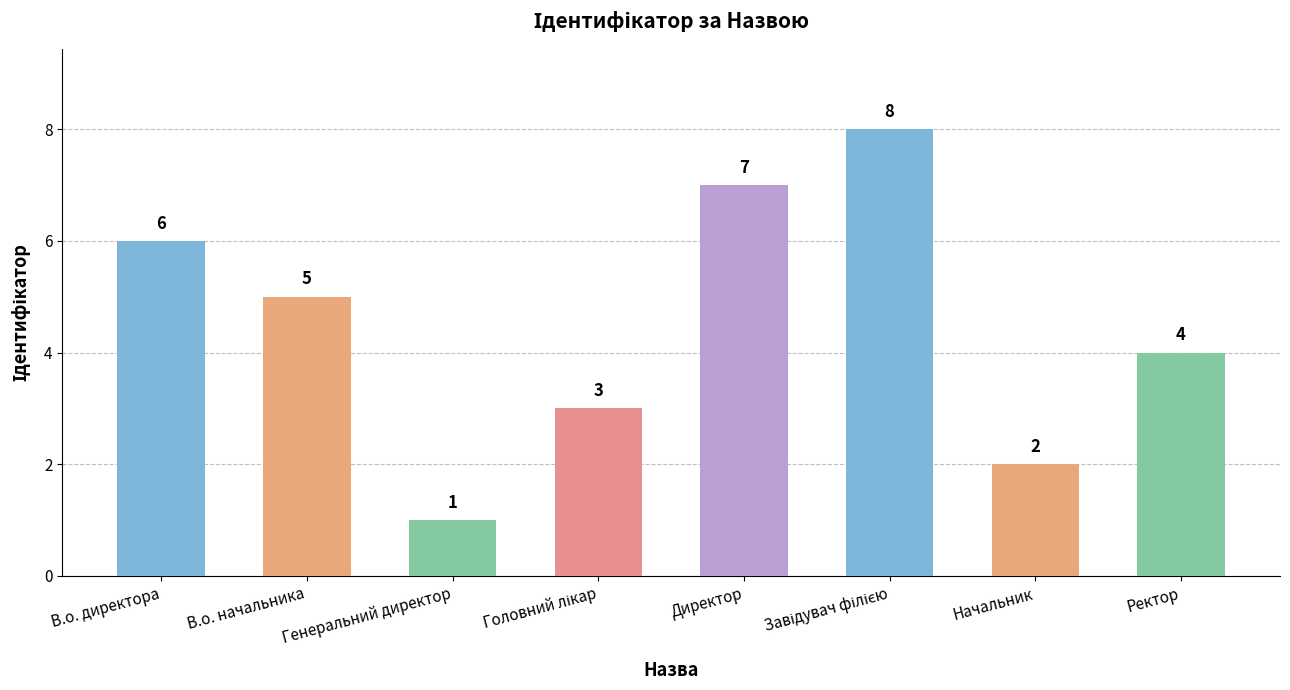

Count the values in the range 3 to 7.

5